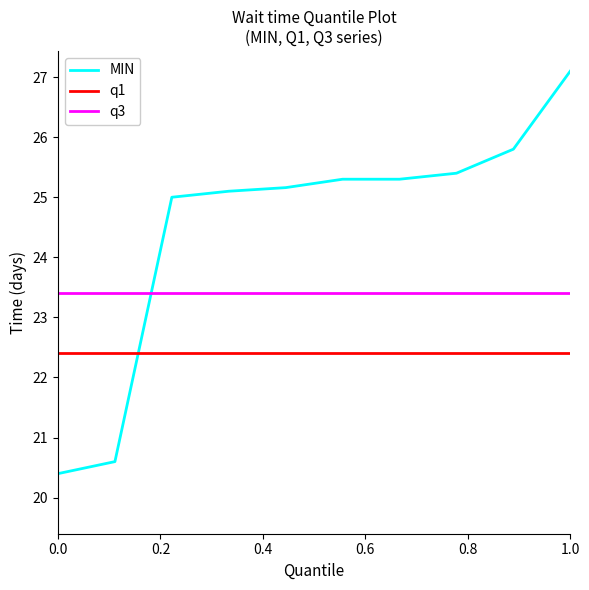

True or false: MIN and q3 intersect in this chart.

True